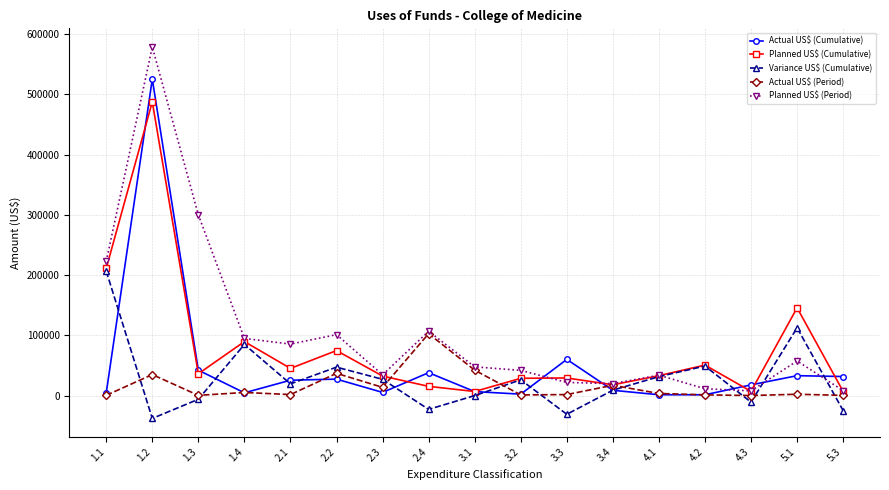

What position from the right is 2.3?

11